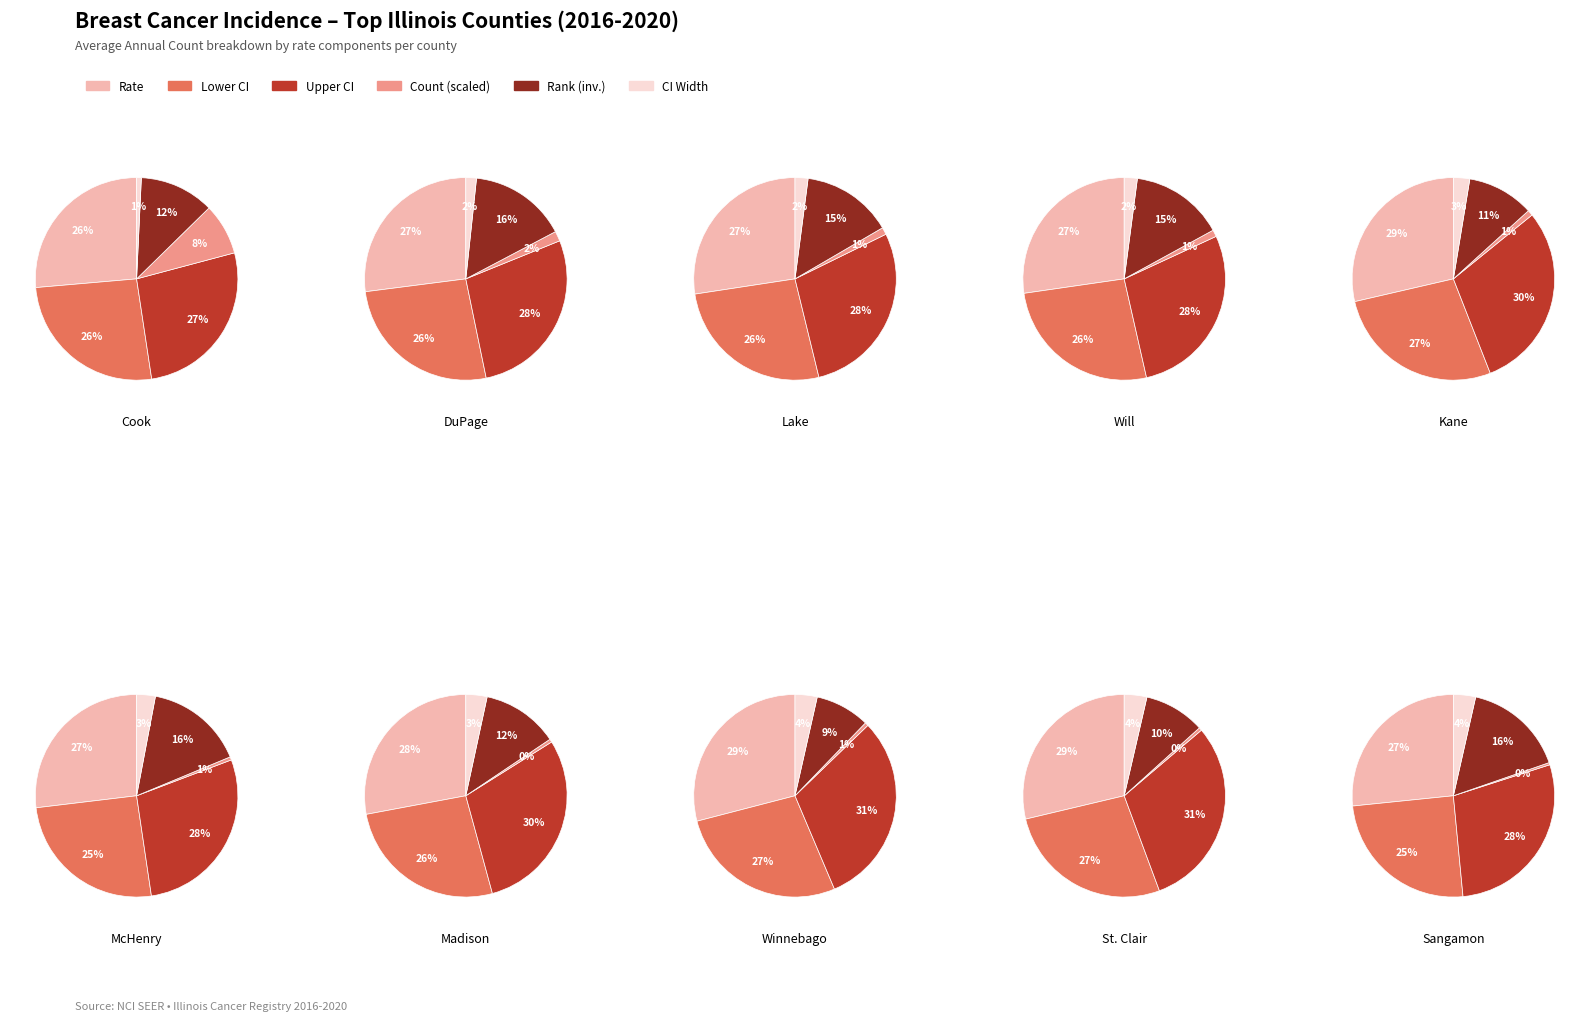

Does 0 account for over 50% of the chart?

No